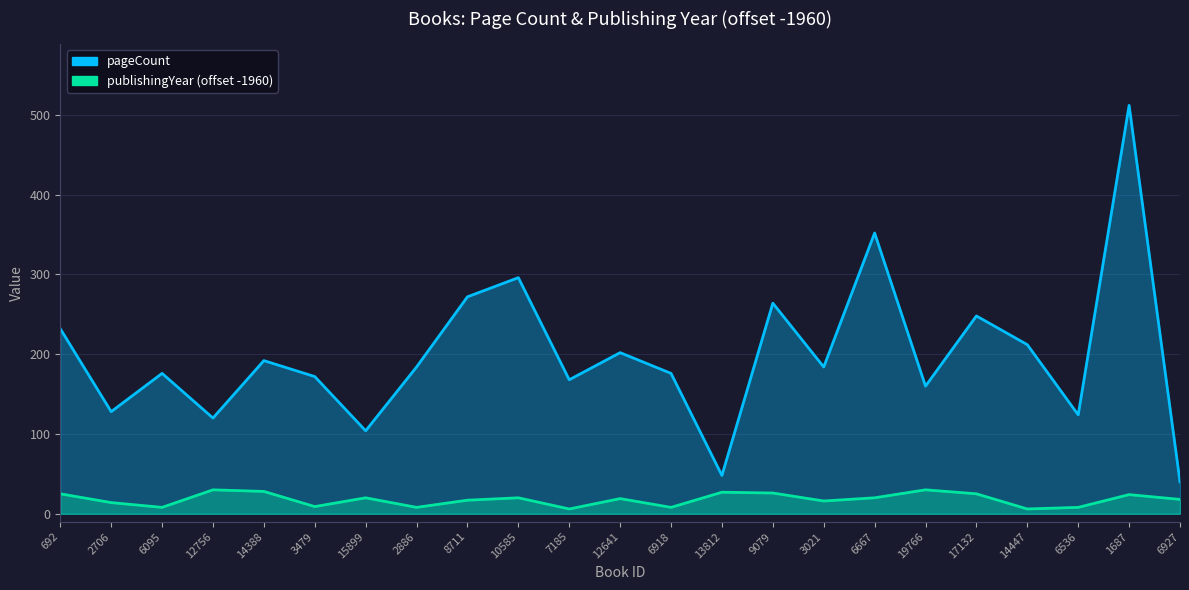

Reading right to left, what are all the values shown in this chart?

pageCount: 6927=40	1687=512	6536=124	14447=212	17132=248	19766=160	6667=352	3021=184	9079=264	13812=48	6918=176	12641=202	7185=168	10585=296	8711=272	2886=184	15899=104	3479=172	14388=192	12756=120	6095=176	2706=128	692=232
publishingYear: 6927=18	1687=24	6536=8	14447=6	17132=25	19766=30	6667=20	3021=16	9079=26	13812=27	6918=8	12641=19	7185=6	10585=20	8711=17	2886=8	15899=20	3479=9	14388=28	12756=30	6095=8	2706=14	692=25